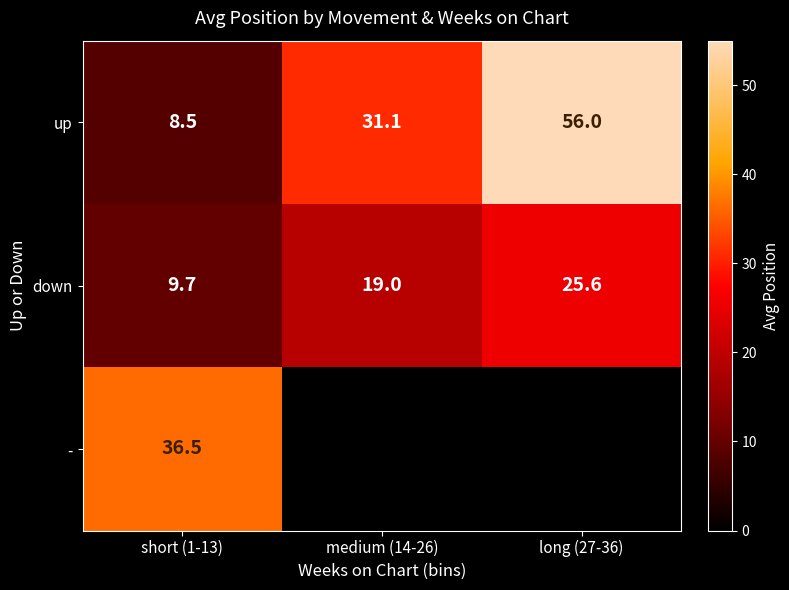

What is the spread (max minus min) of values at short (1-13)?

28.0